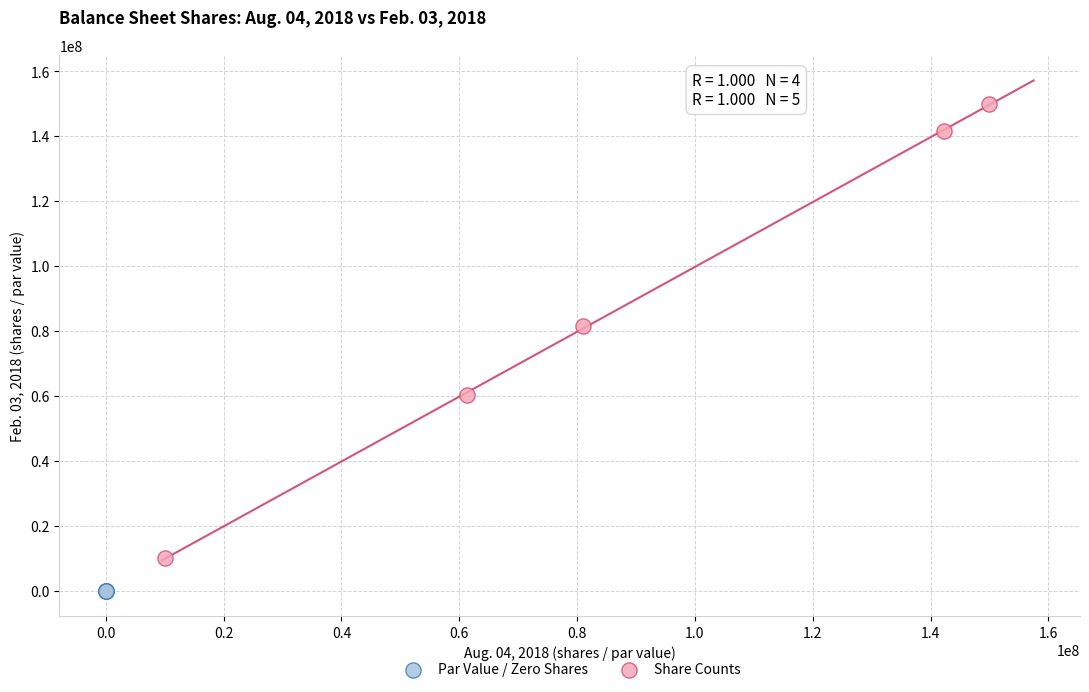

Which series has the widest spread of Y values?

Share Counts